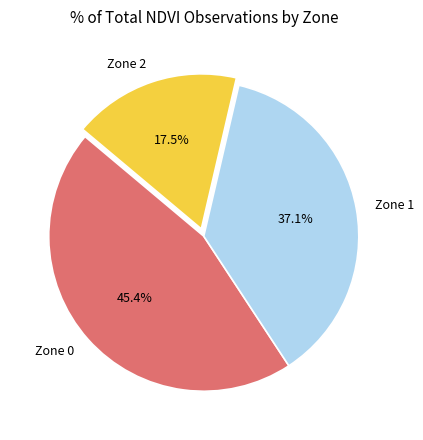

Is there a majority slice in this chart?

No